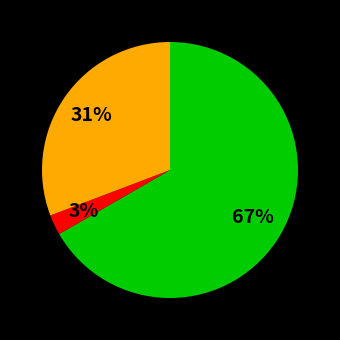

To the nearest percent, what is the average slice percentage?

33%